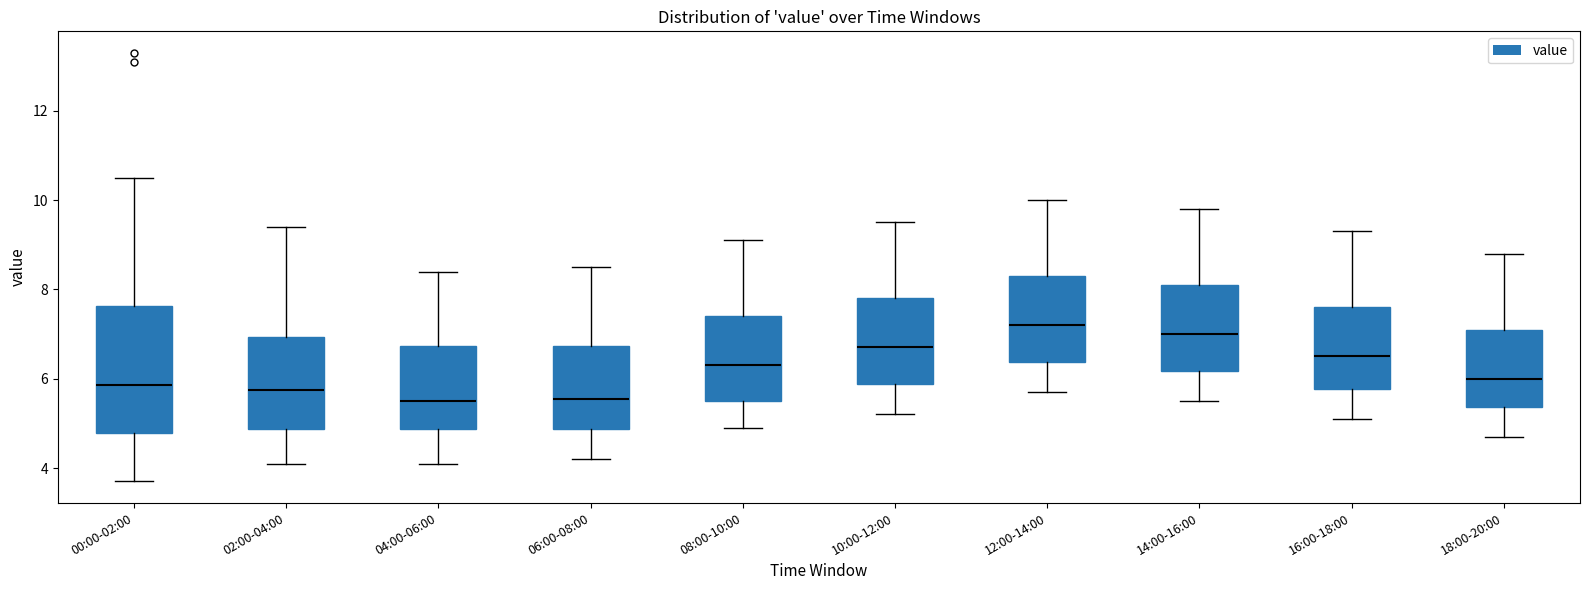

Reading left to right, read every box against the y-axis: the position of its median line, the range the box covers, and the ends of its whiskers. The values are not printed on the chart, so give them approximately, as read against the axis.

00:00-02:00: median 5.8, box 4.8 to 7.6, whiskers 3.8 to 10.6
02:00-04:00: median 5.8, box 4.8 to 7.0, whiskers 4.2 to 9.4
04:00-06:00: median 5.6, box 4.8 to 6.8, whiskers 4.2 to 8.4
06:00-08:00: median 5.6, box 4.8 to 6.8, whiskers 4.2 to 8.6
08:00-10:00: median 6.4, box 5.6 to 7.4, whiskers 5.0 to 9.2
10:00-12:00: median 6.8, box 5.8 to 7.8, whiskers 5.2 to 9.6
12:00-14:00: median 7.2, box 6.4 to 8.4, whiskers 5.8 to 10.0
14:00-16:00: median 7.0, box 6.2 to 8.2, whiskers 5.6 to 9.8
16:00-18:00: median 6.6, box 5.8 to 7.6, whiskers 5.2 to 9.4
18:00-20:00: median 6.0, box 5.4 to 7.2, whiskers 4.8 to 8.8